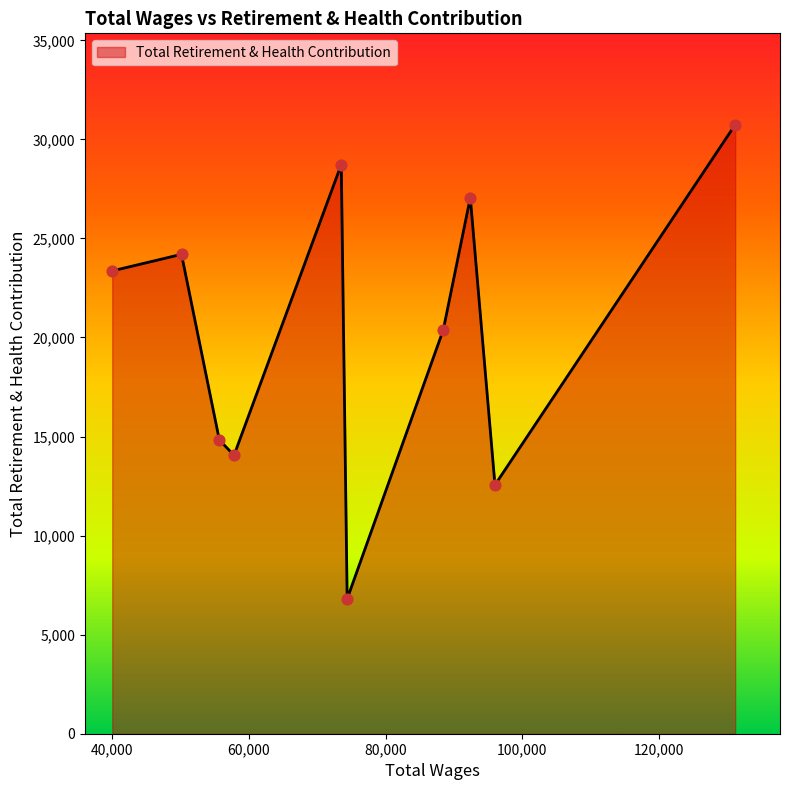

What is the greatest value displayed?

30741